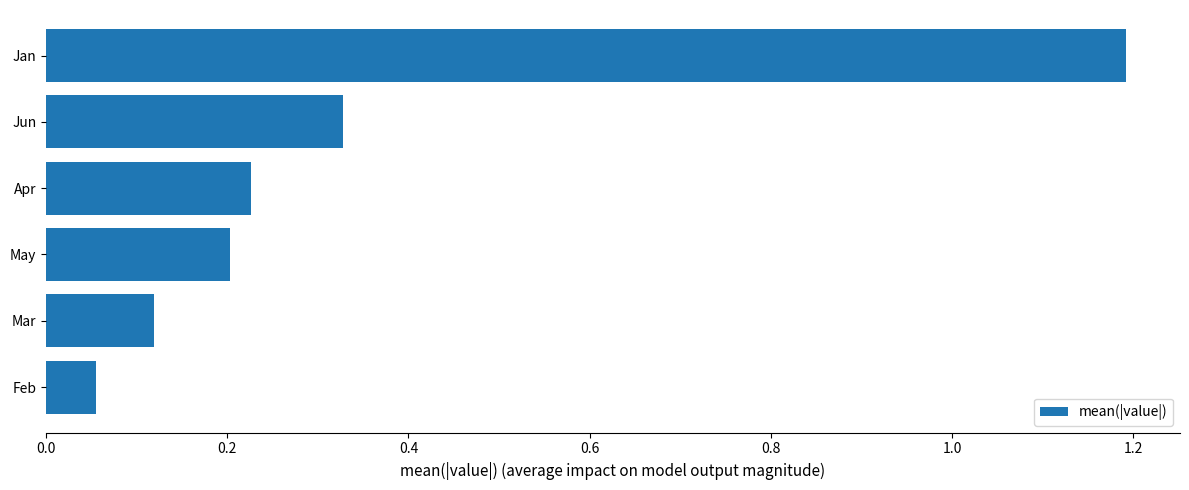

What is the sum of the values at Jun and Apr?

0.6